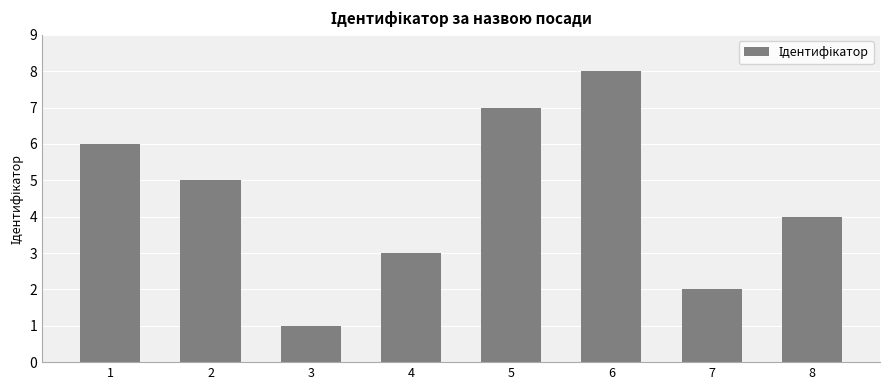

What is the difference between the maximum and minimum values?

7